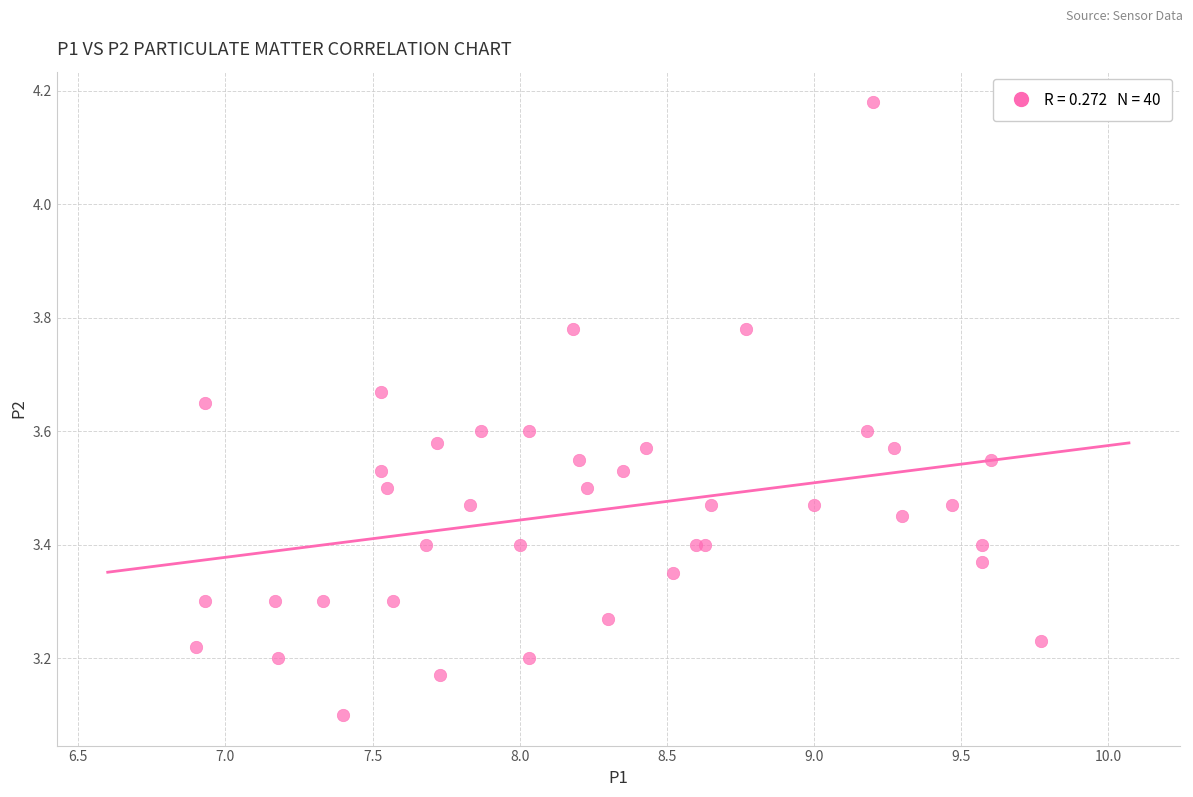

What Y value in the scatter plot is closest to 3?

3.1